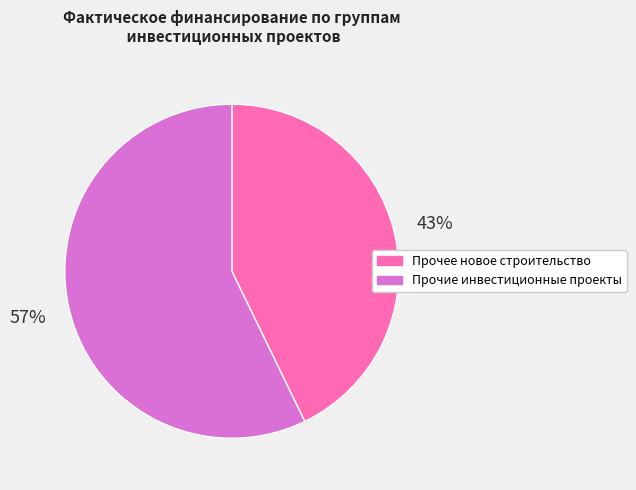

Which slice is the largest?

Прочие инвестиционные проекты